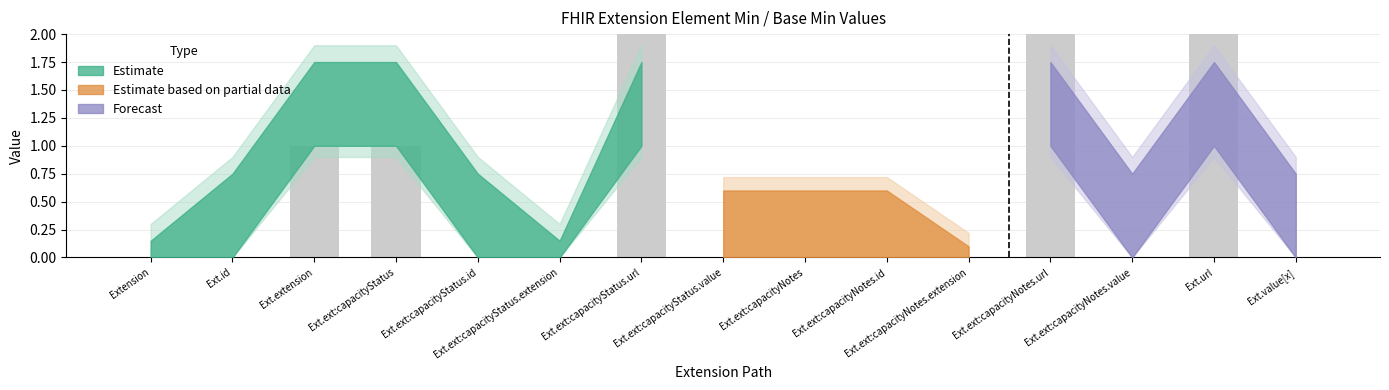

What is the maximum value shown in the chart?

2